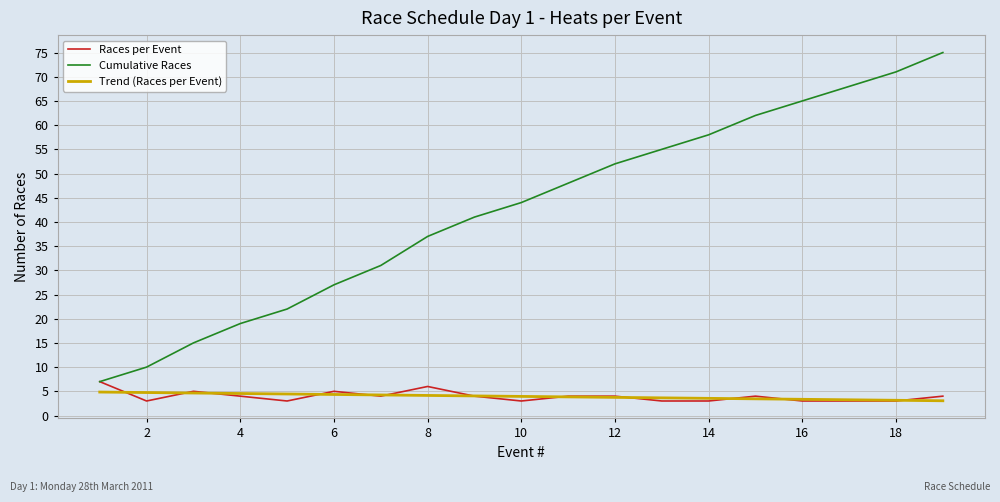

What is the difference between the second highest and minimum values in the Races per Event series?

3.0